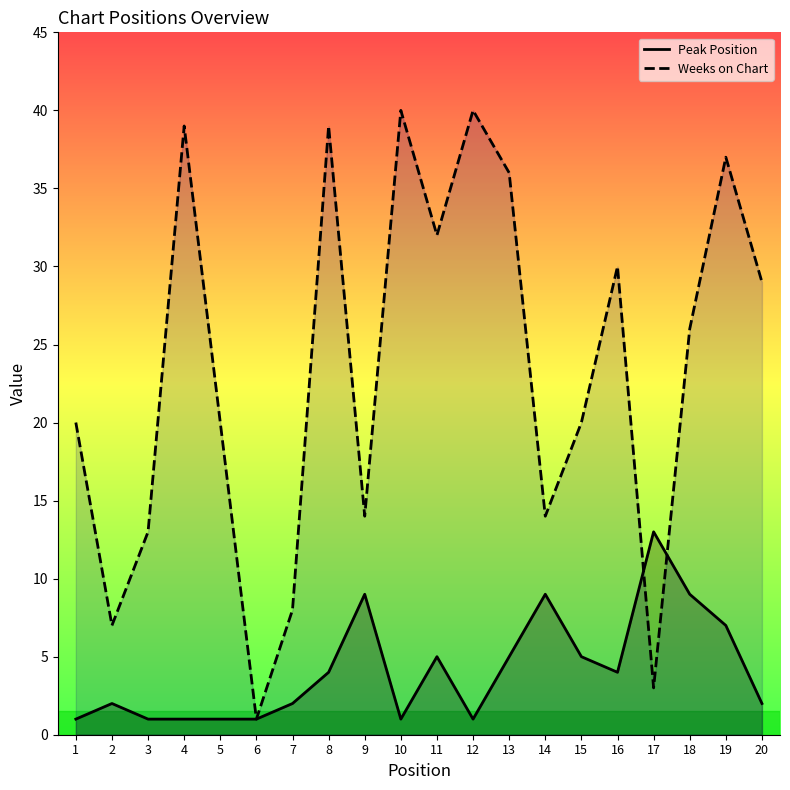

At which category does the chart reach its minimum across all series?

1